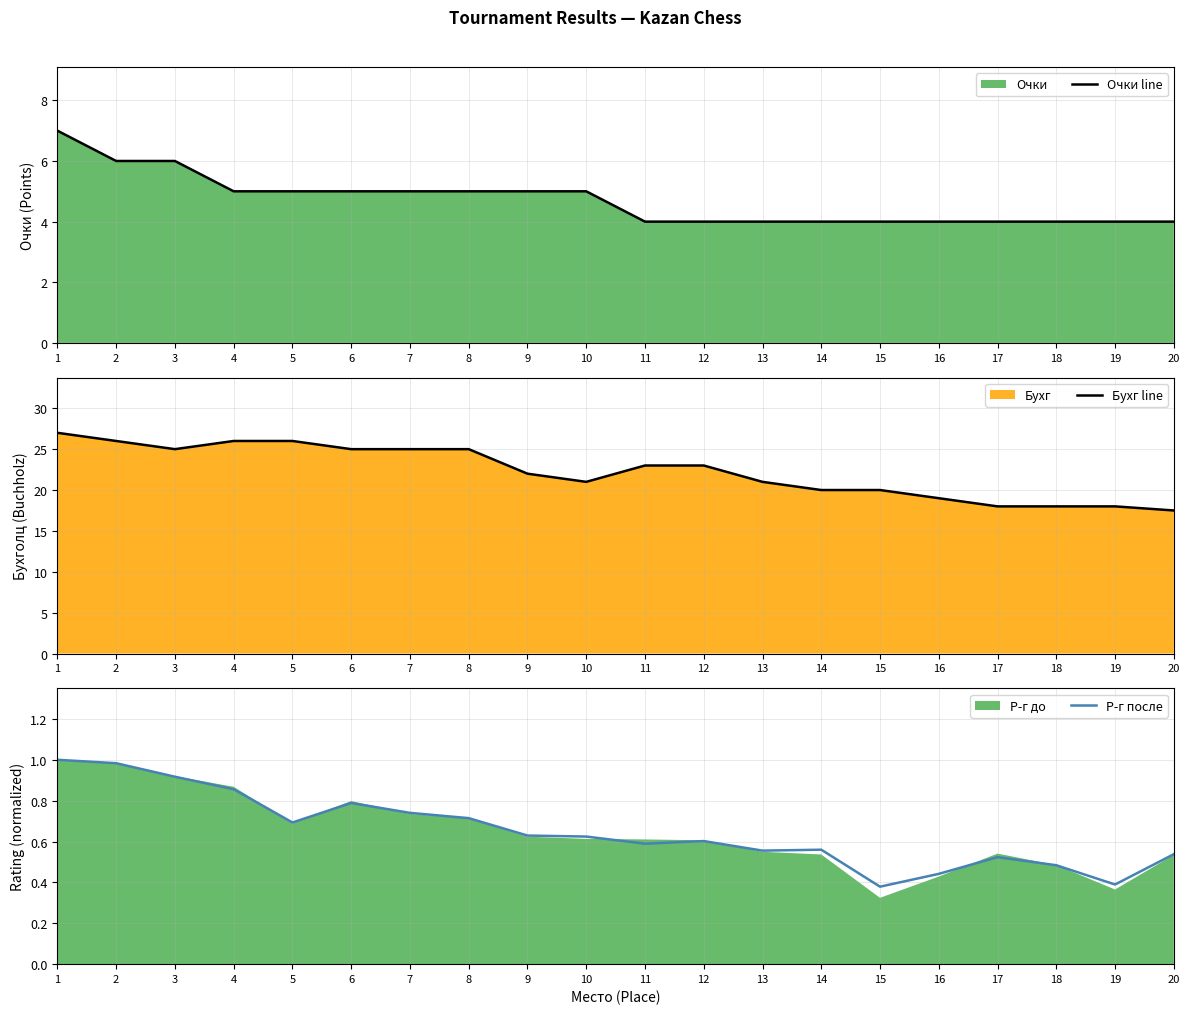

True or false: Очки line has a value of 5 at 4.

True